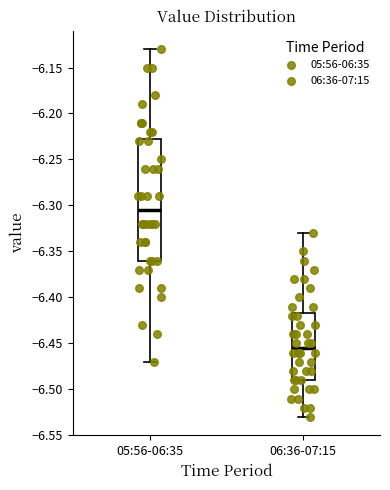

Reading left to right, transcribe this box plot: for each box, give where its median line is, the range the box spans, and where its two whiskers end, as read against the y-axis. The values are not printed on the chart, so give them approximately, as read against the axis.

05:56-06:35: median -6.305, box -6.360 to -6.225, whiskers -6.470 to -6.130
06:36-07:15: median -6.455, box -6.490 to -6.415, whiskers -6.530 to -6.330